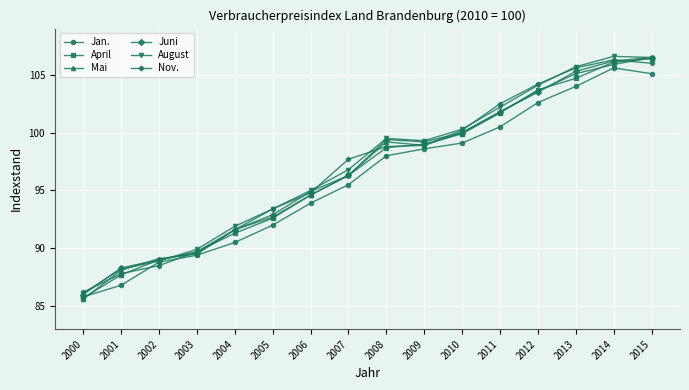

What are all the series names shown in the legend?

Jan., April, Mai, Juni, August, Nov.